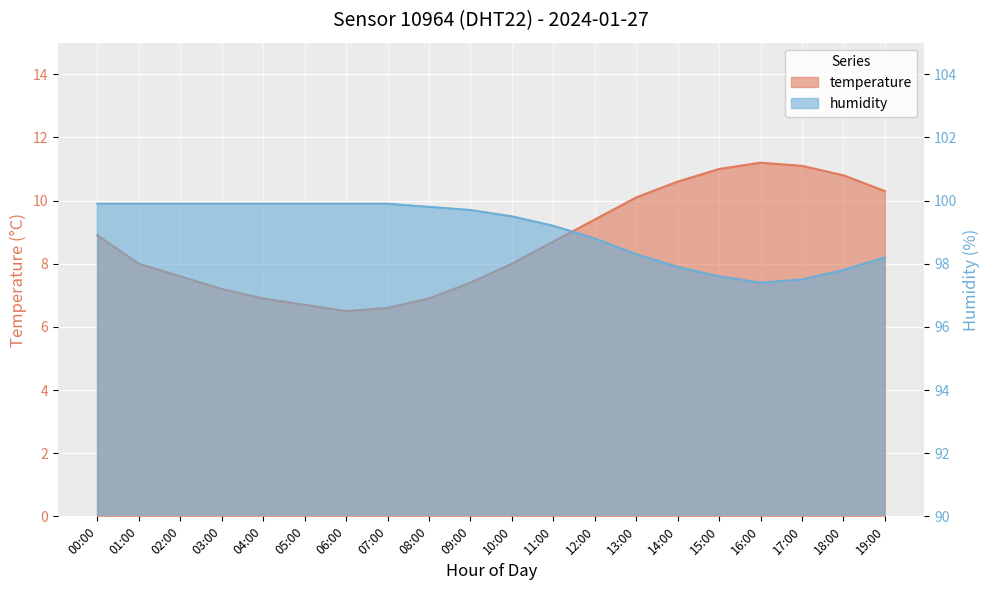

The value of humidity at 17:00 is 155.0. True or false?

False